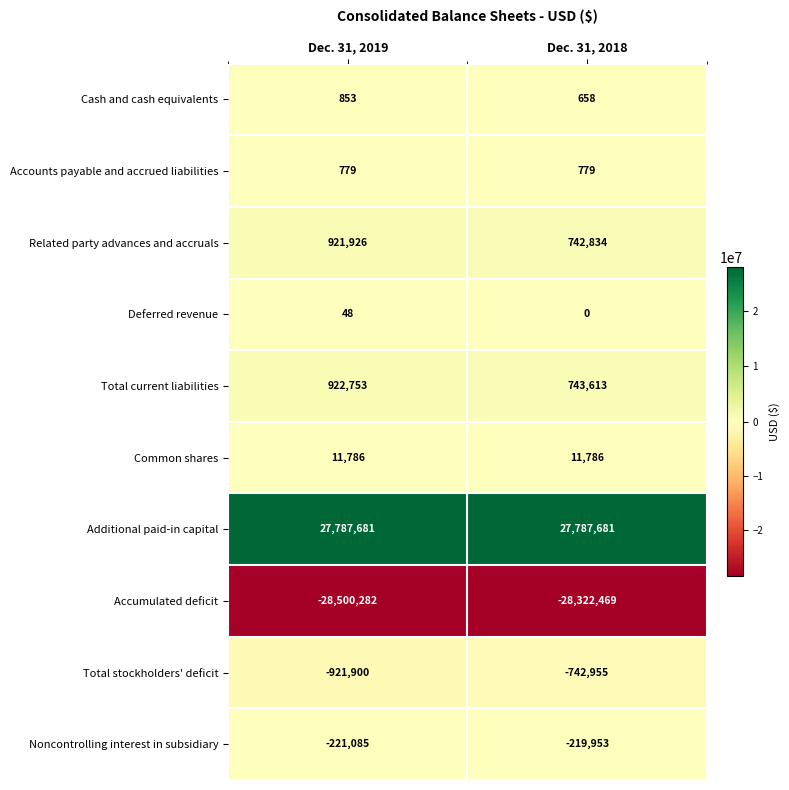

What is the sum of all Accumulated deficit values?

-56822751